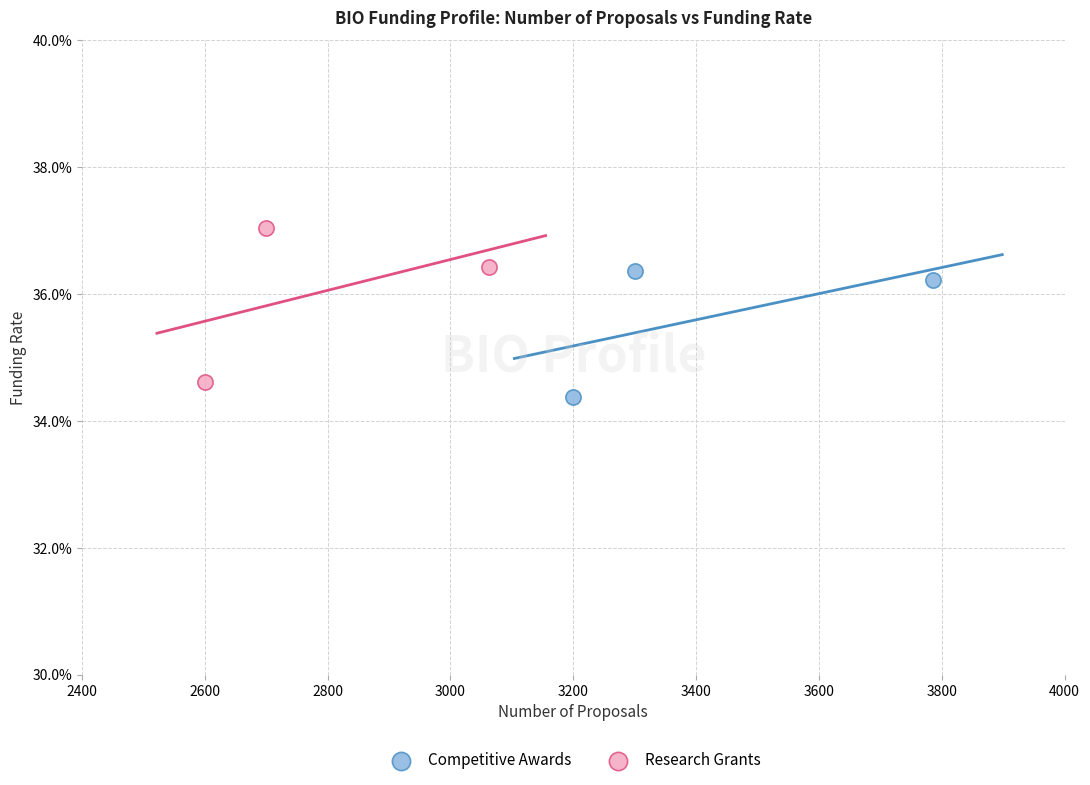

Which series has the largest Y range (max minus min)?

Research Grants